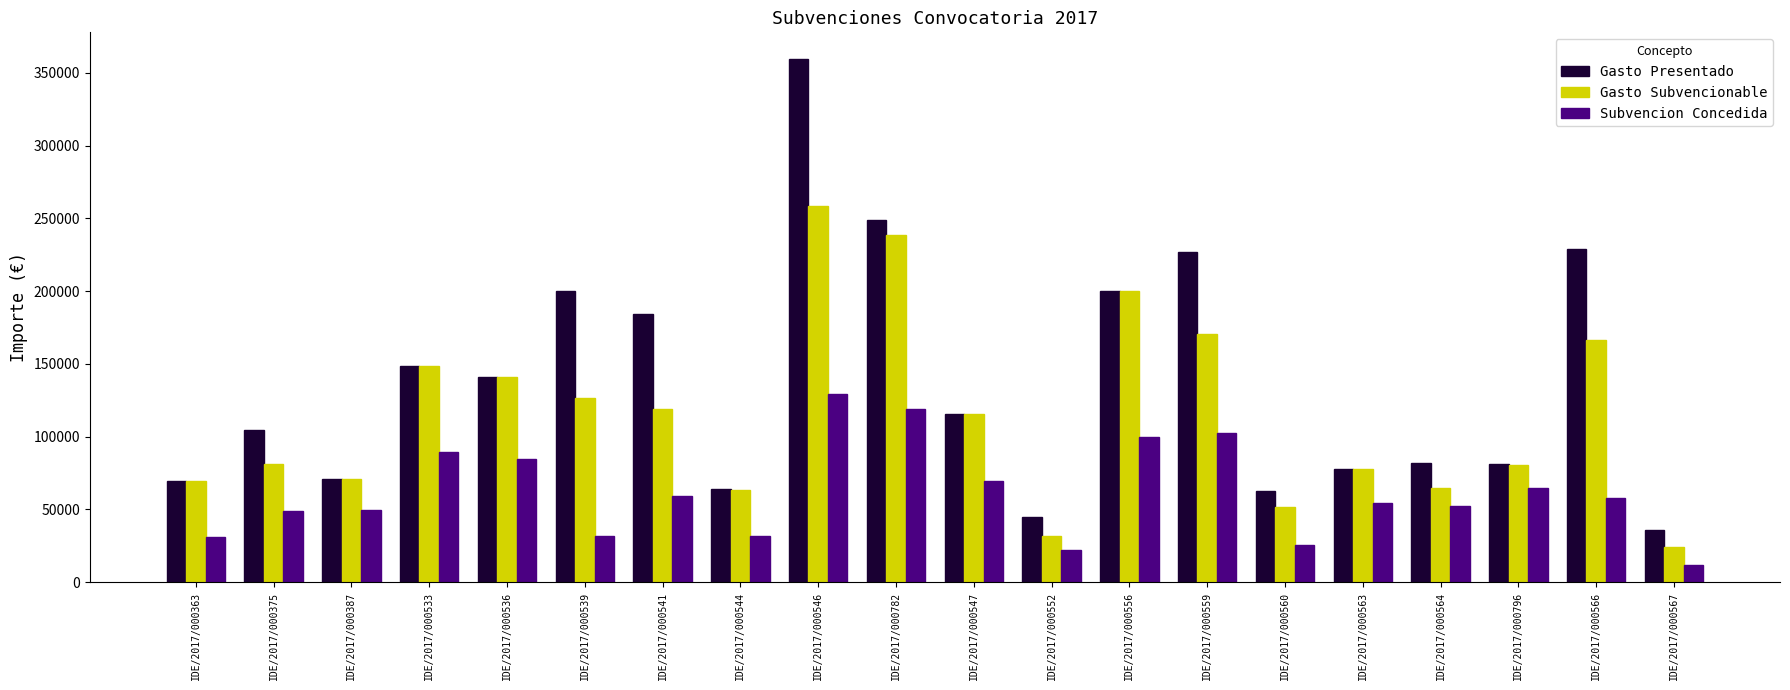

What is the label of the 18th bar from the left?

IDE/2017/000796